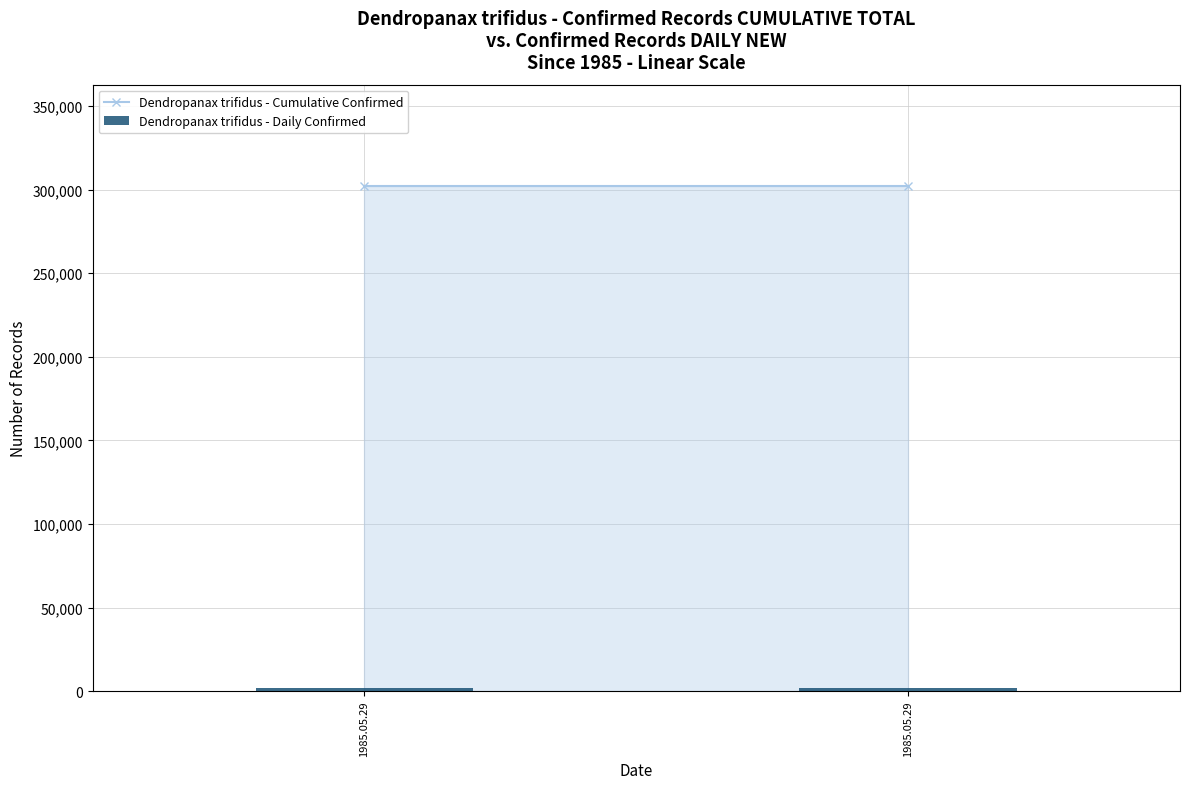

What is the difference between the highest and lowest values at 1985.05.29?

300626